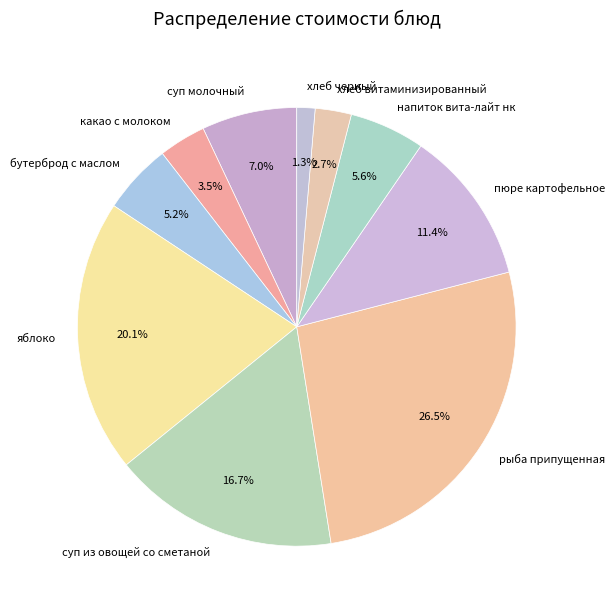

Is it true that суп из овощей со сметаной is 17% of the pie?

True